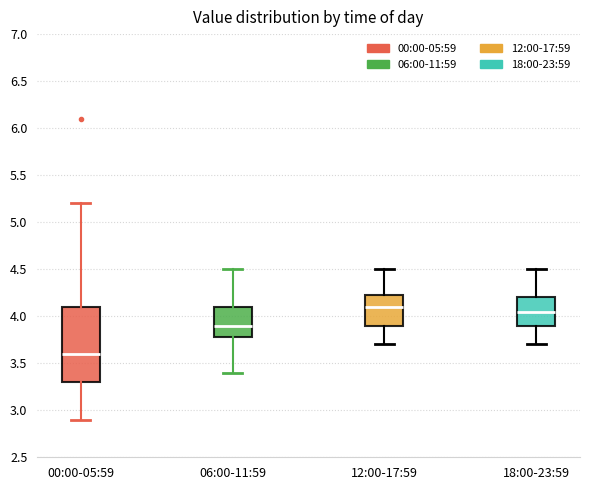

Reading left to right, read every box against the y-axis: the position of its median line, the range the box covers, and the ends of its whiskers. The values are not printed on the chart, so give them approximately, as read against the axis.

00:00-05:59: median 3.60, box 3.30 to 4.10, whiskers 2.90 to 5.20
06:00-11:59: median 3.90, box 3.80 to 4.10, whiskers 3.40 to 4.50
12:00-17:59: median 4.10, box 3.90 to 4.25, whiskers 3.70 to 4.50
18:00-23:59: median 4.05, box 3.90 to 4.20, whiskers 3.70 to 4.50